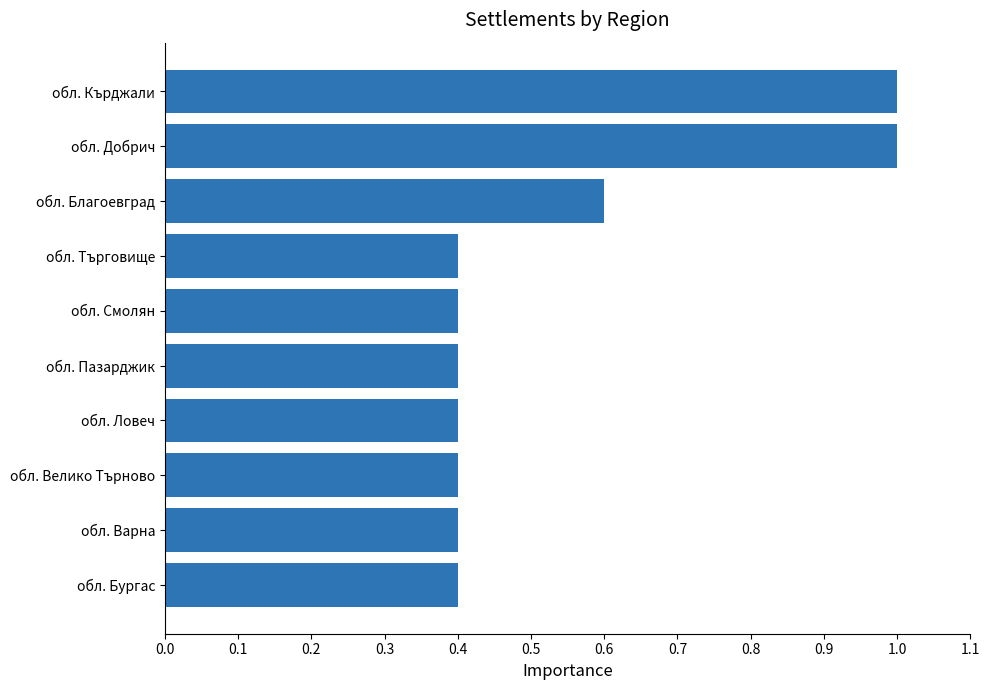

What value does the data have at обл. Търговище?

0.4